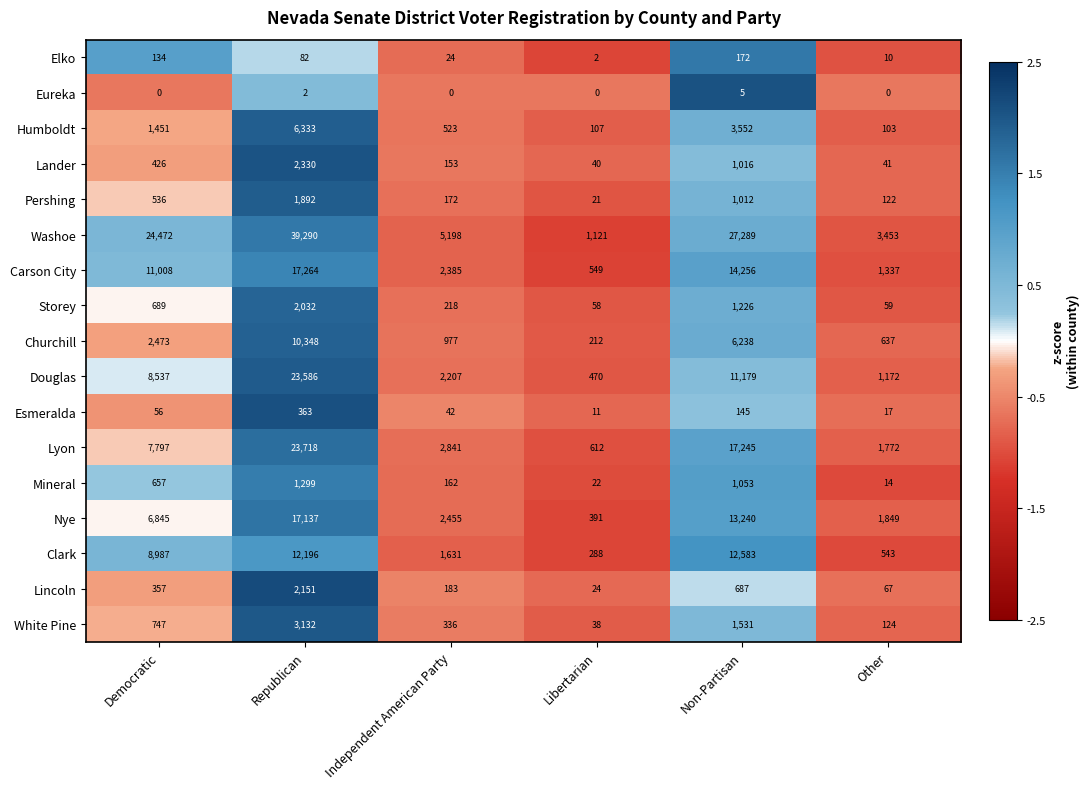

How many data points does each series have?

6